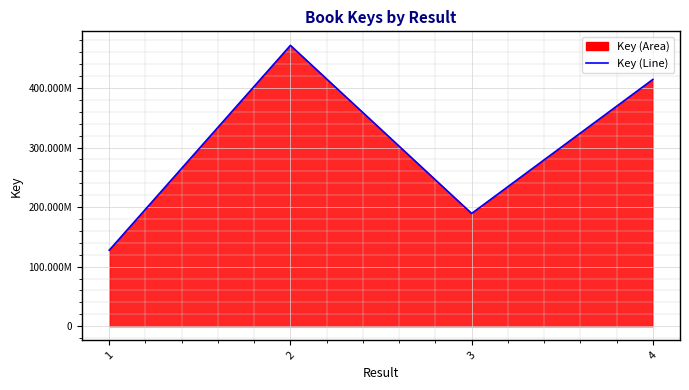

Reading left to right, extract all data points from this chart.

127572819	471511232	189262416	414286634